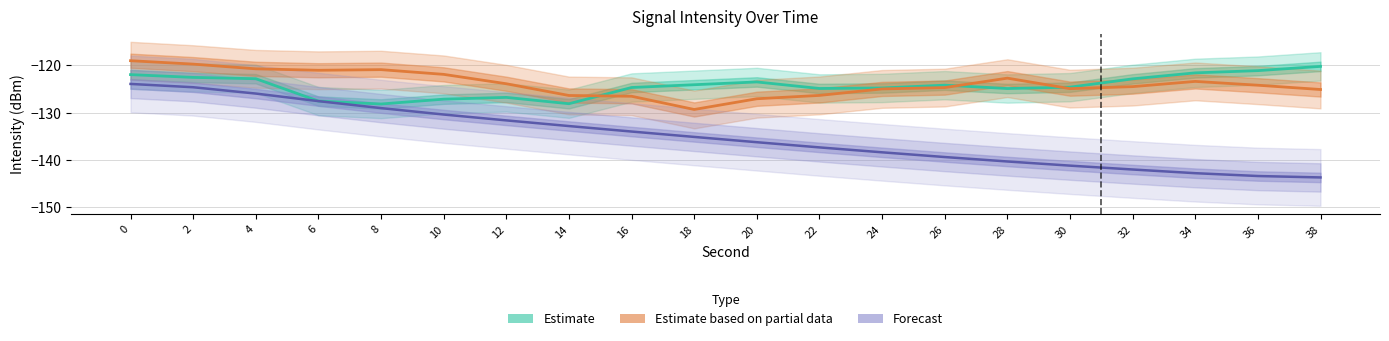

Between 12 and 28, which is larger?

28